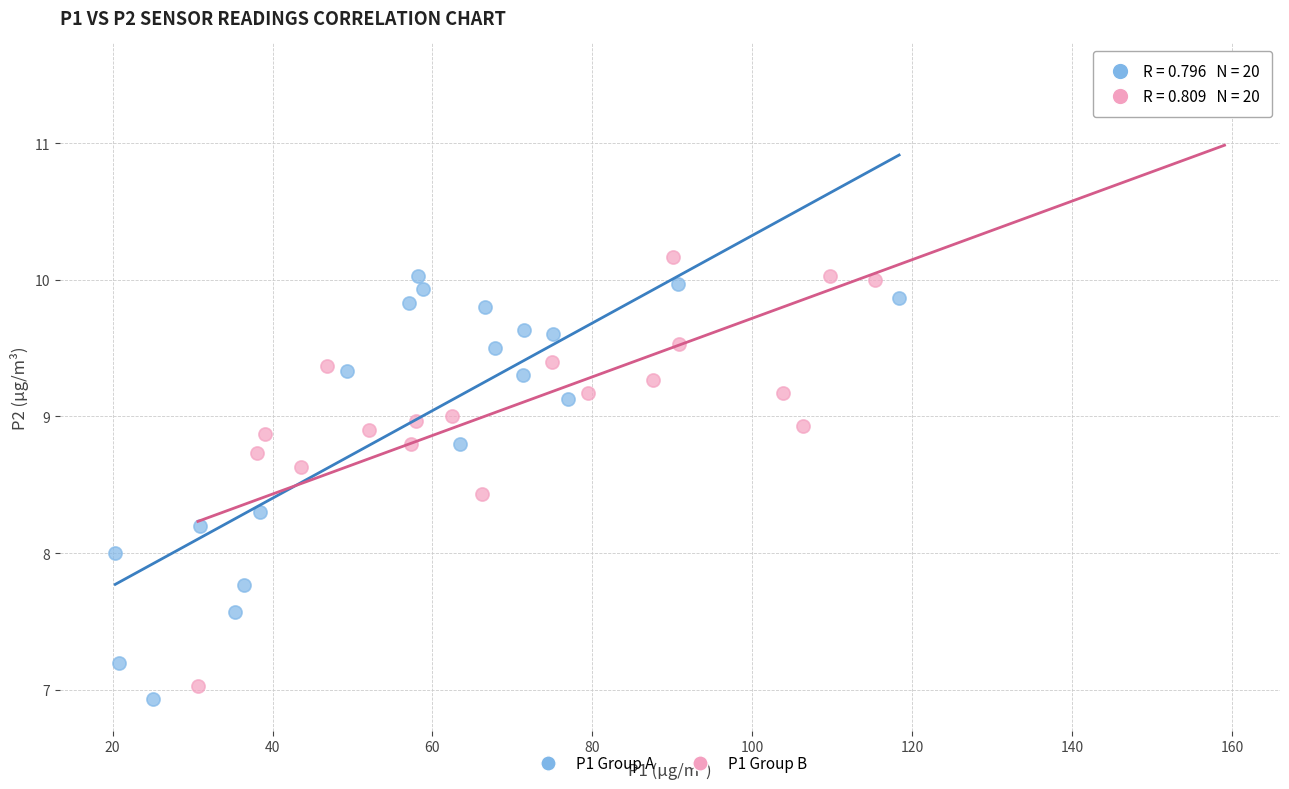

Which series contains the lowest Y value?

P1 Group A